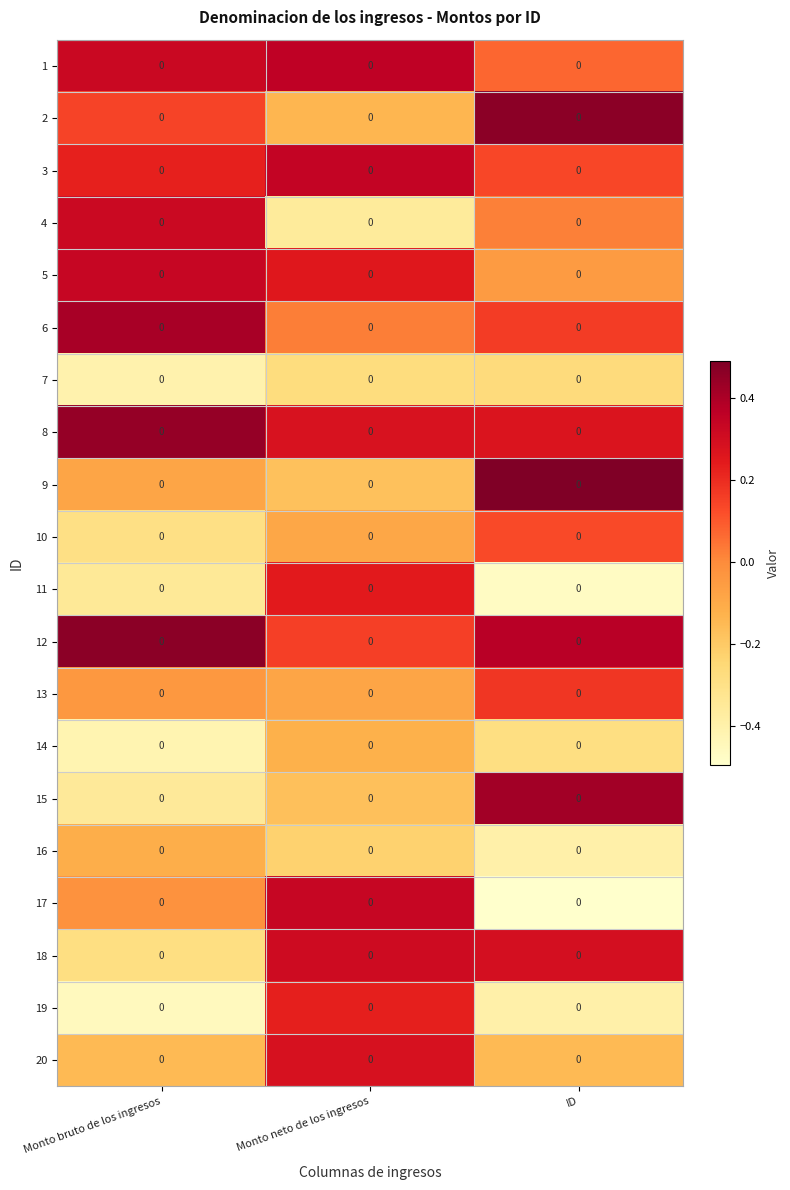

What is the sum of the row_2 values at Monto neto de los ingresos and ID?

0.5